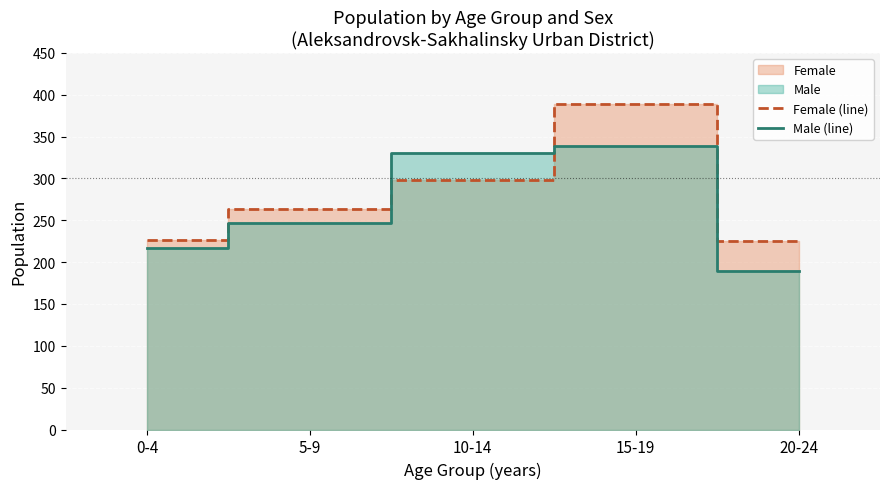

What is the difference between the highest and lowest values at 0-4?

10